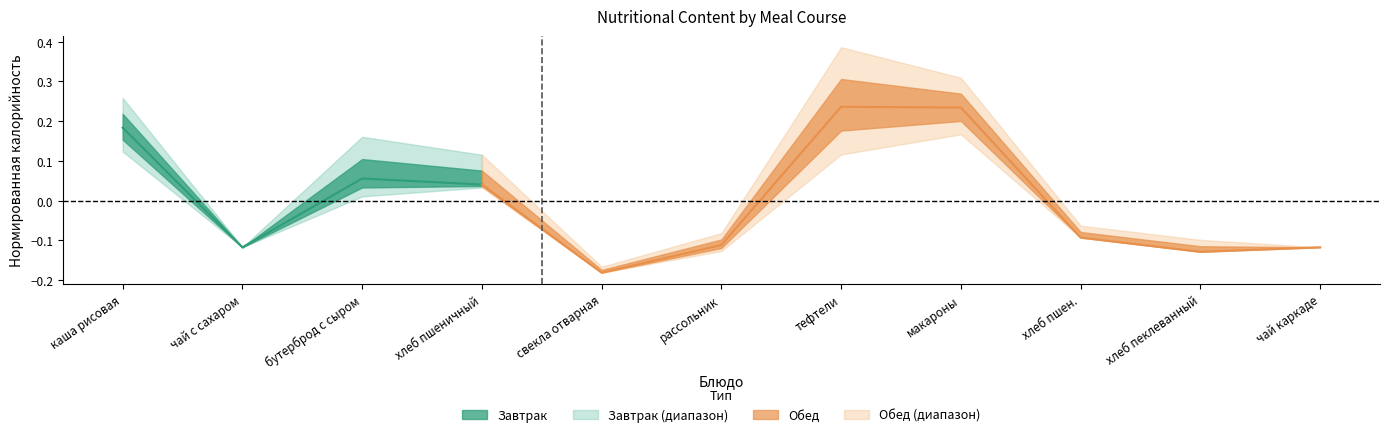

The value at бутерброд с сыром is 0.1. True or false?

False